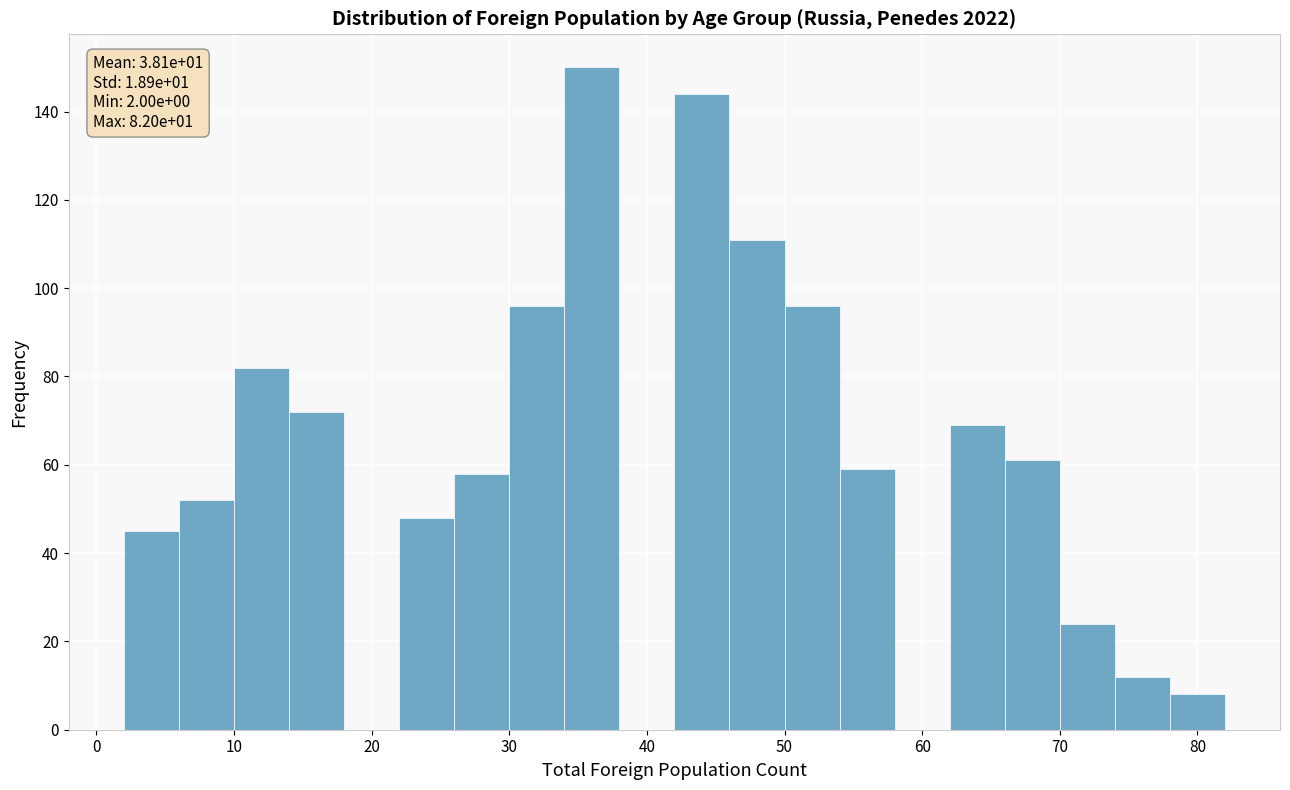

Which range on the x-axis has the tallest bar?

34 to 38